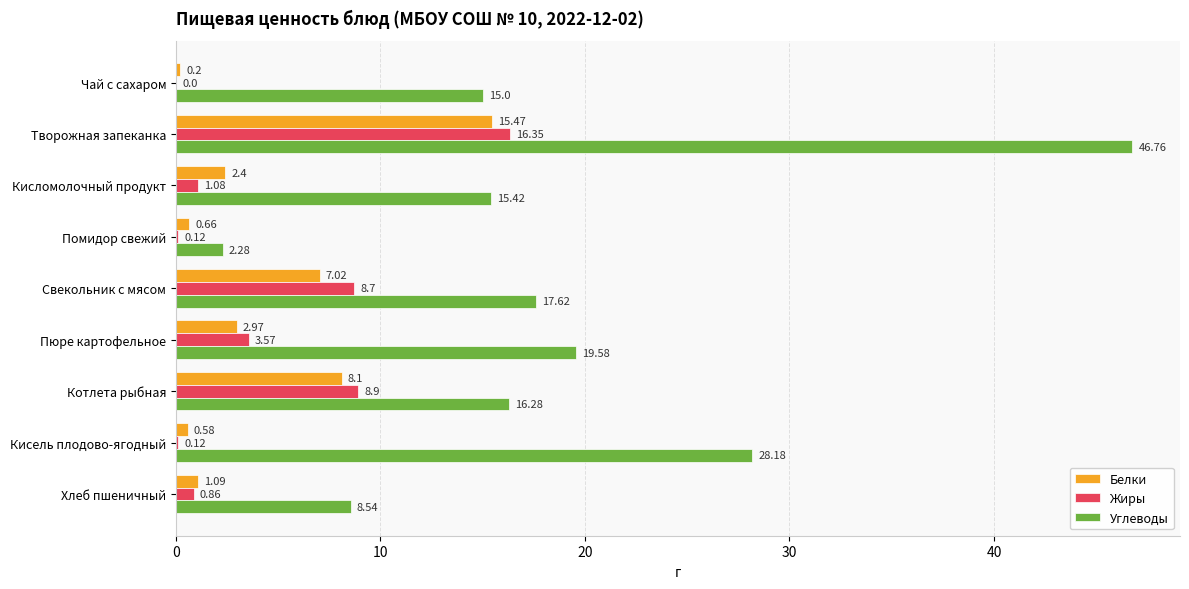

At which label is Углеводы closest to 24?

Кисель плодово-ягодный